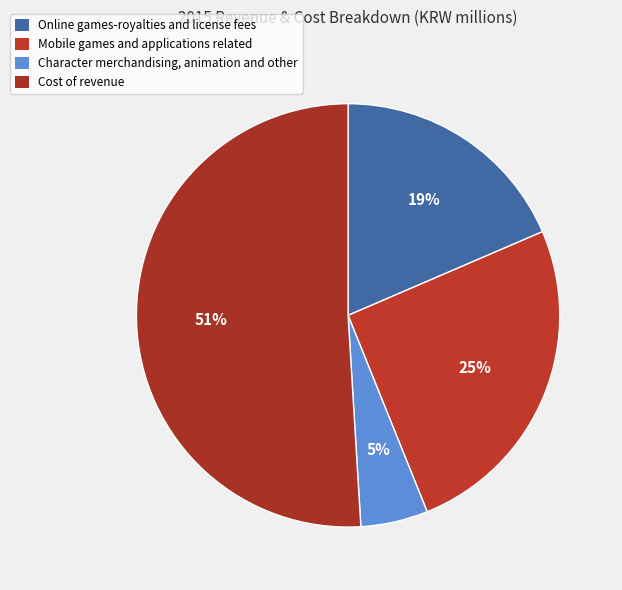

How many slices are in this pie chart?

4